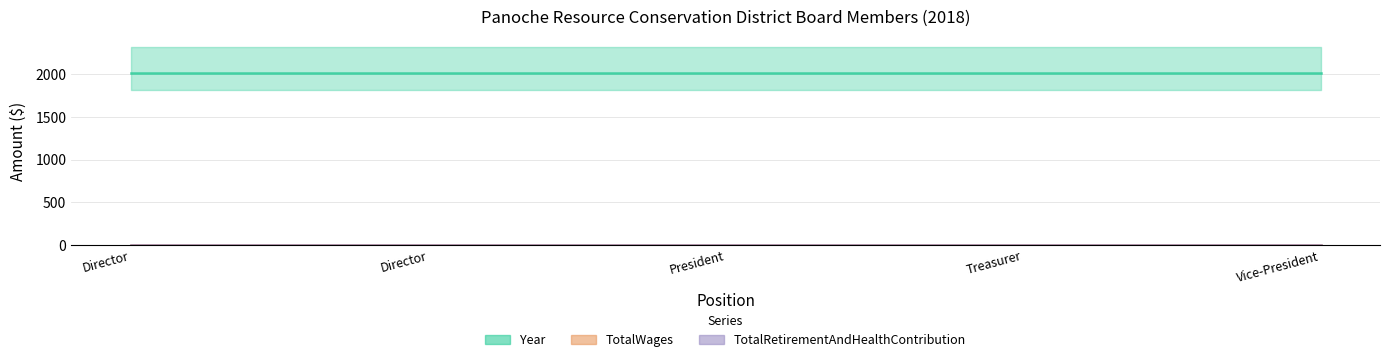

Does the chart have visible grid lines?

Yes